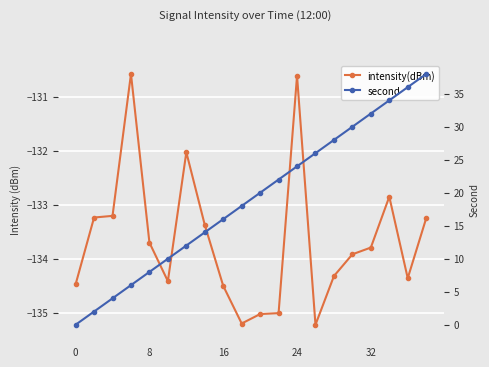

Rank the series by their maximum value, from lowest to highest.

intensity(dBm), second